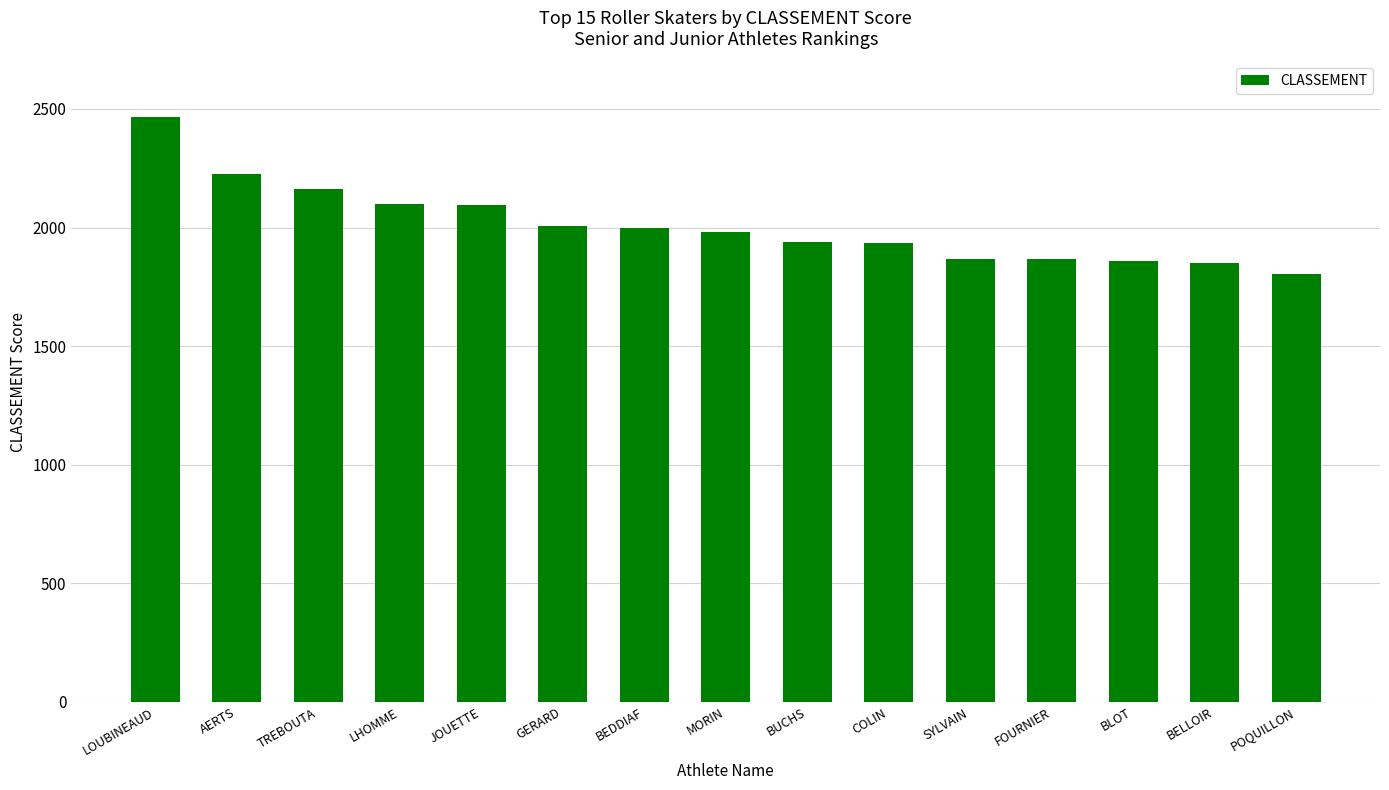

What is the average value?

2011